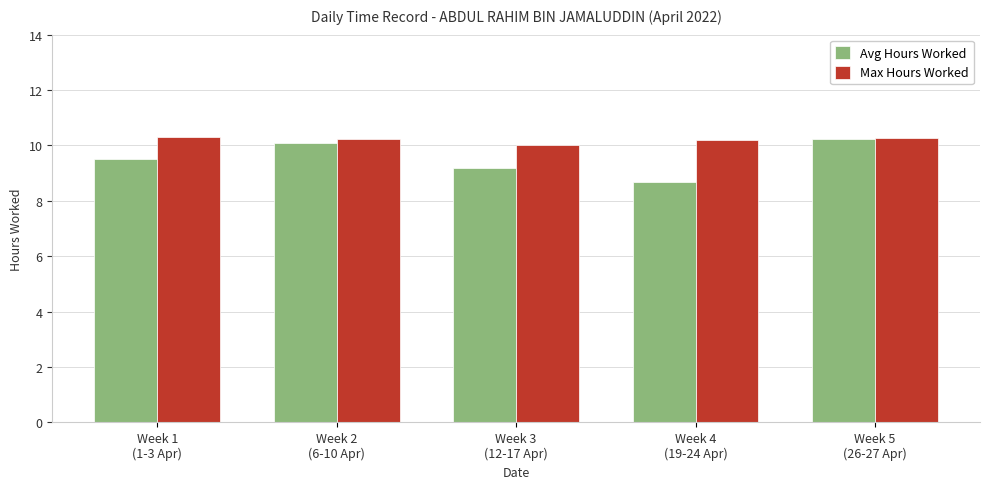

The value of Avg Hours Worked at Week 3
(12-17 Apr) is 9.2. True or false?

True